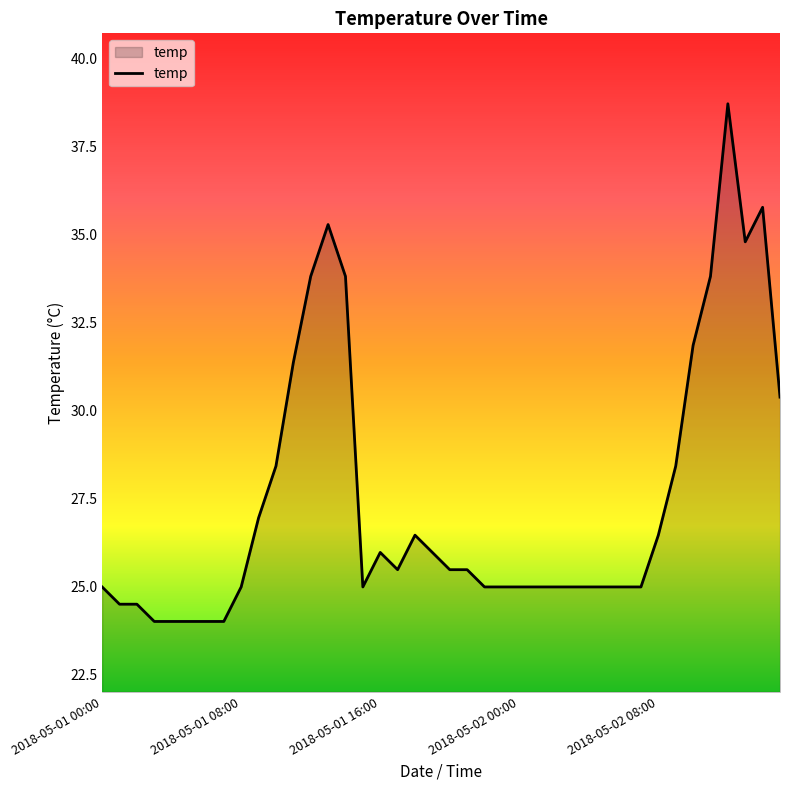

What is the difference between the maximum and minimum values?

14.7